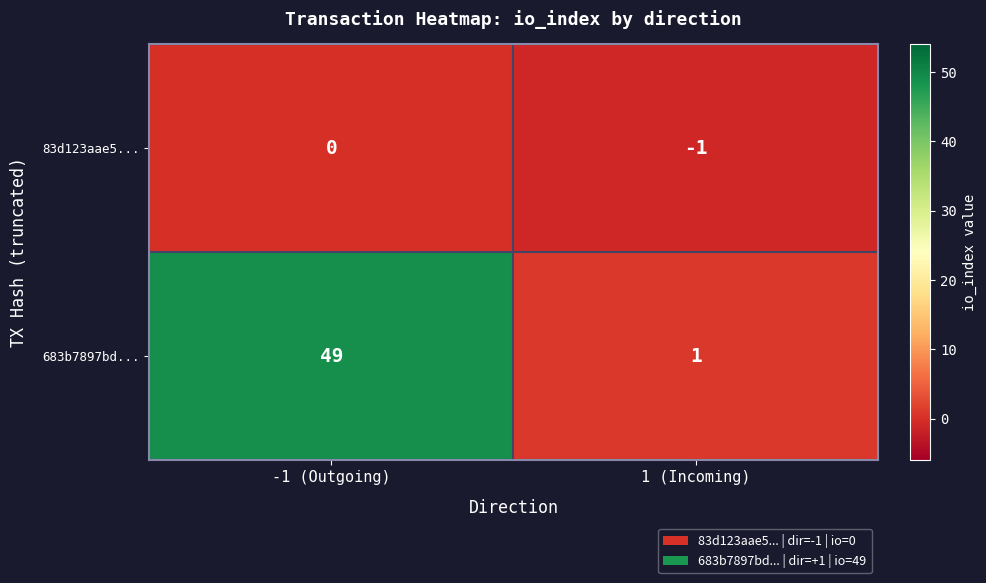

Reading left to right, transcribe all the data shown in this chart.

83d123aae5...: 0	-1
683b7897bd...: 49	1